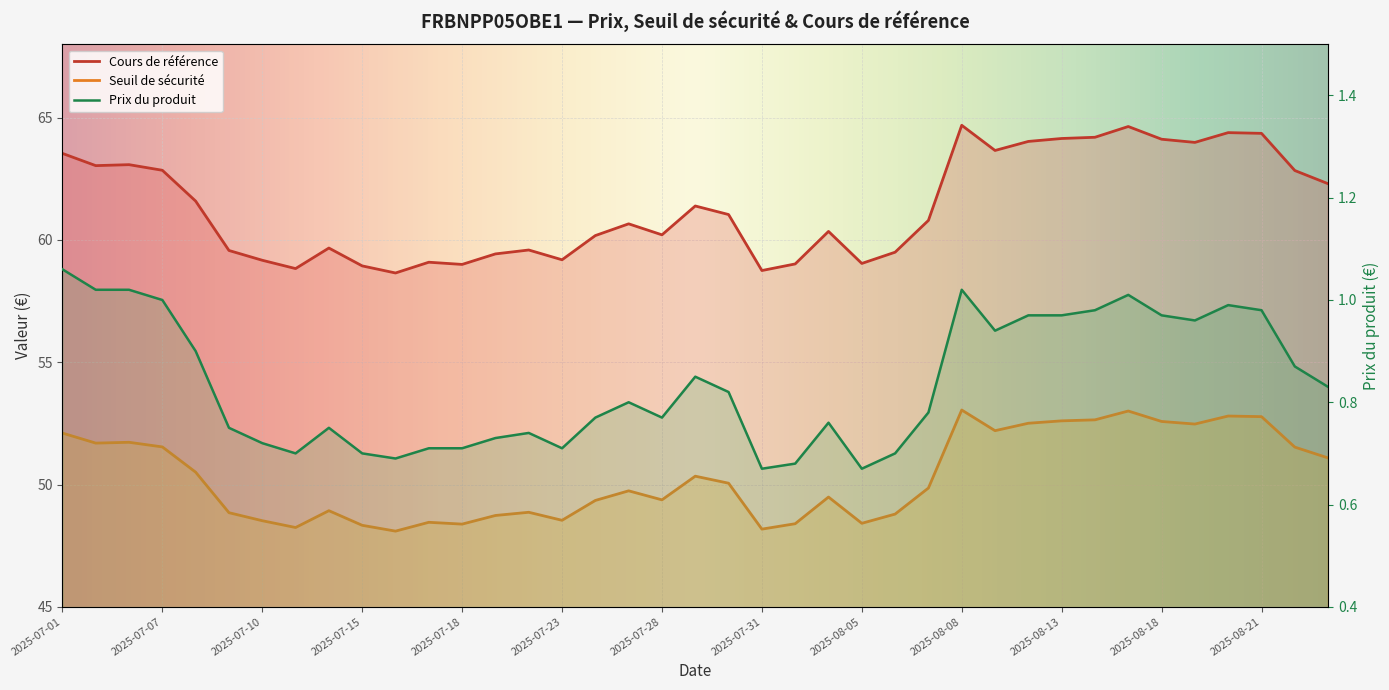

Which category has the lowest value in the Prix du produit series?

2025-07-31